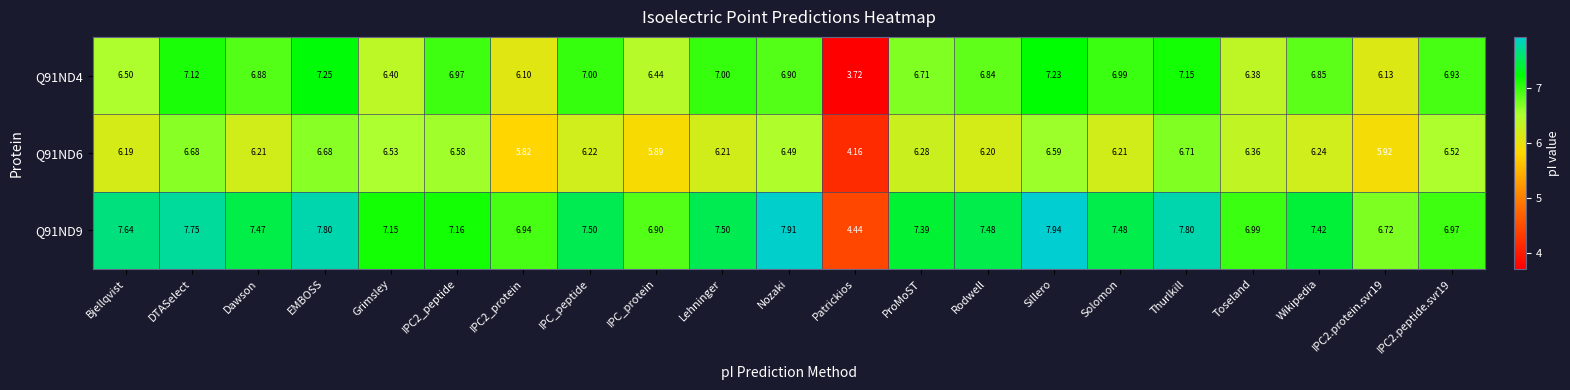

What is the total value across all series at Bjellqvist?

20.3